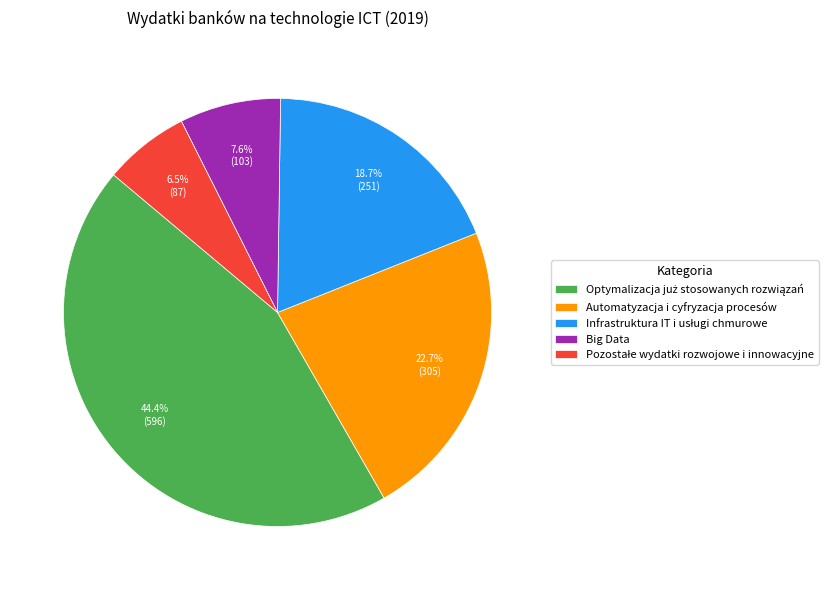

Is there a majority slice in this chart?

No